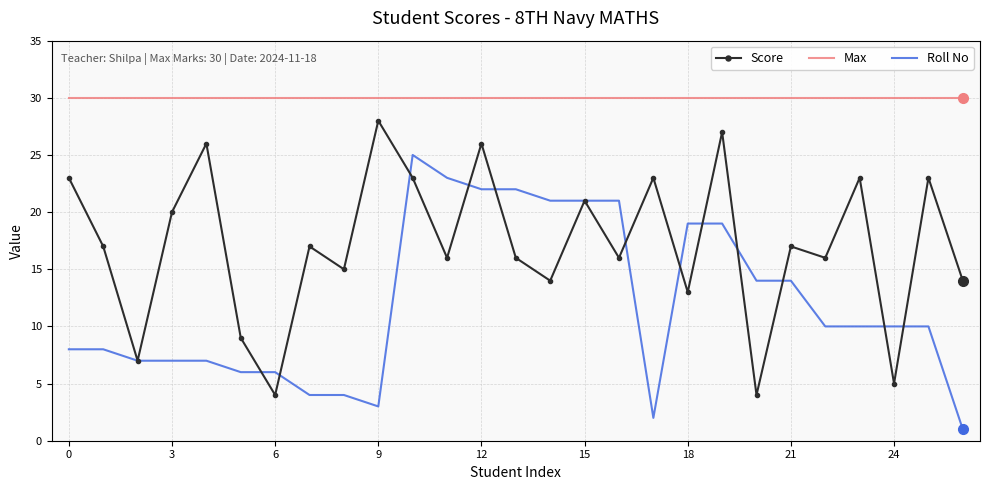

List the series in order of their overall mean, highest first.

Max, Score, Roll No